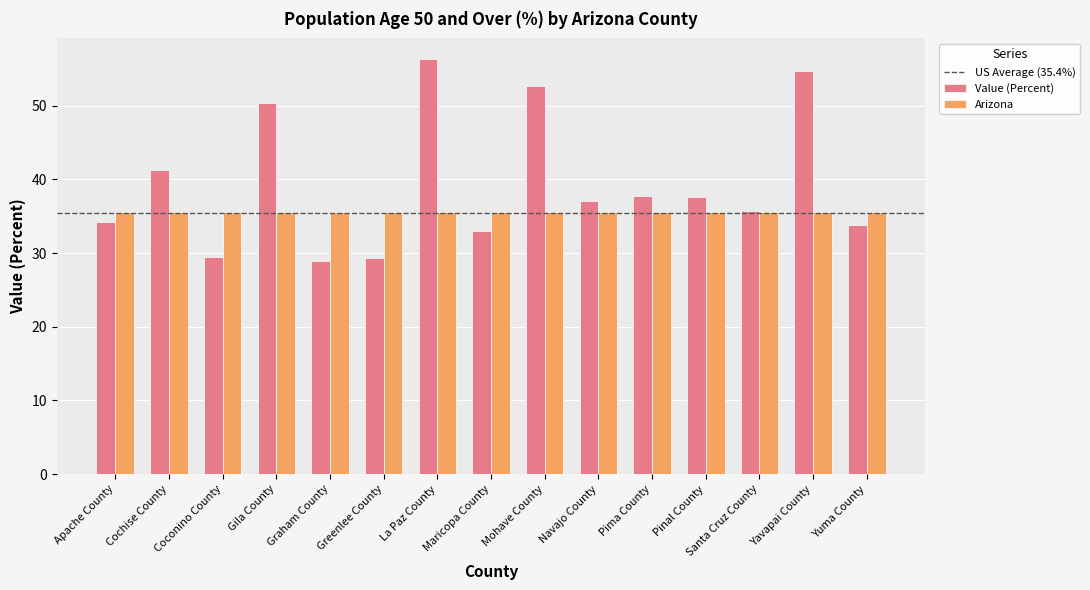

List the series in order of their peak value, highest first.

Value (Percent), Arizona